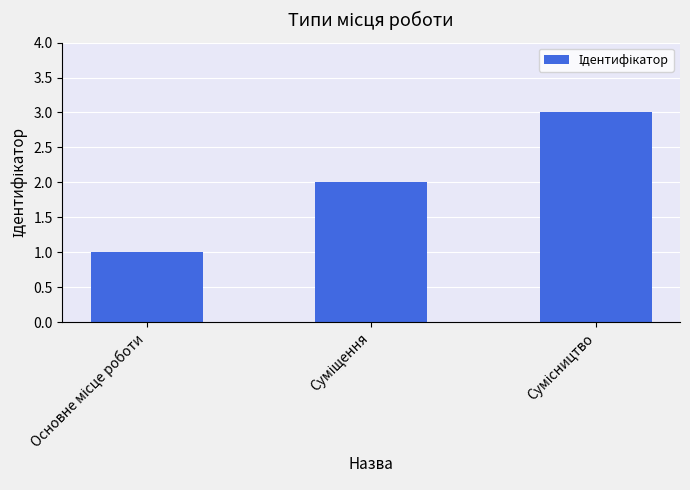

How many values are below 2?

1